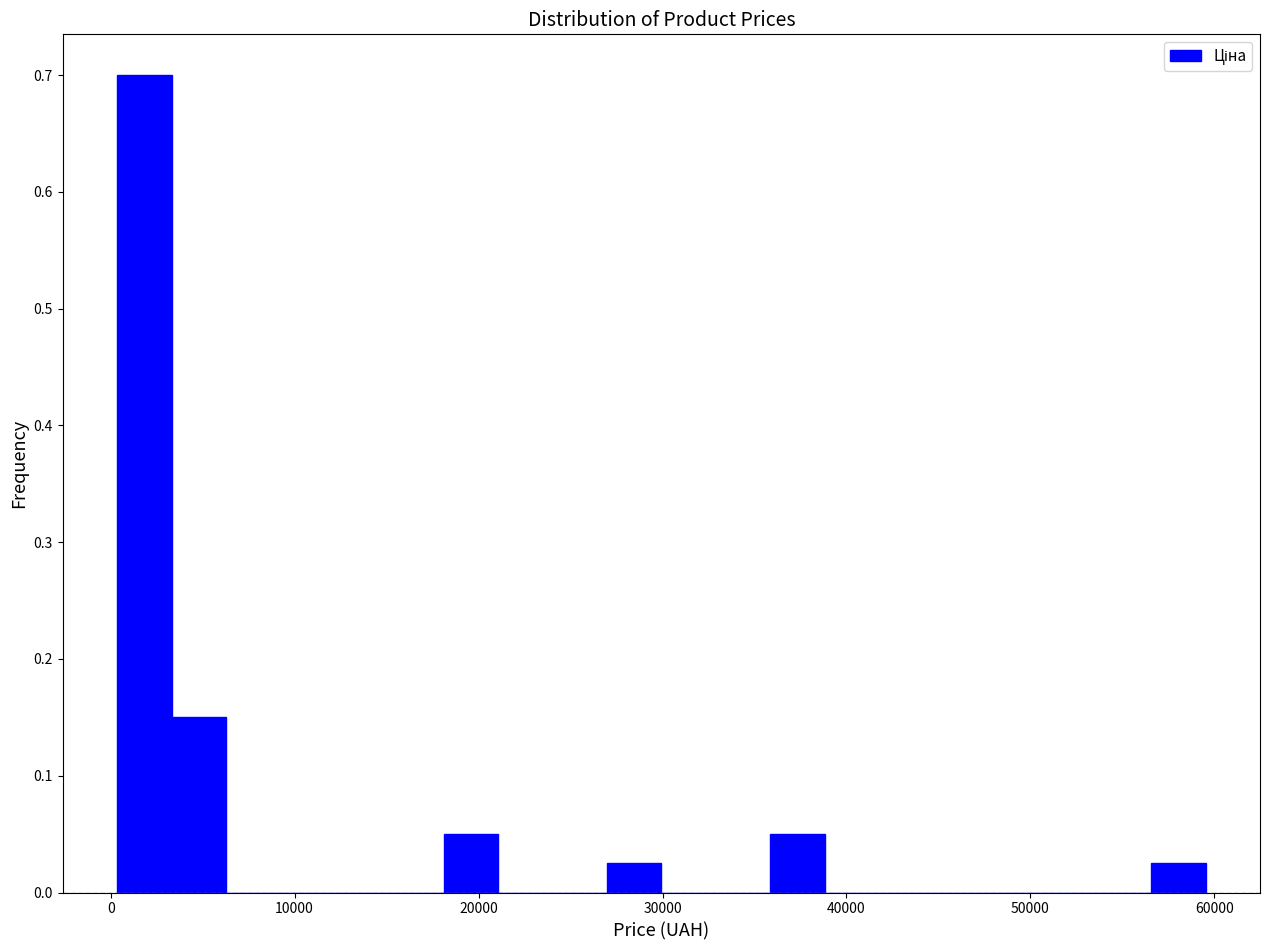

Read against the x-axis, roughly where is the centre of the tallest bar?

2000